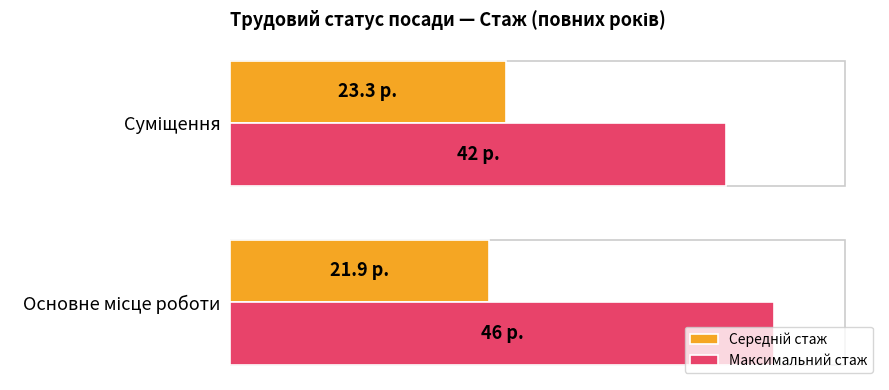

Reading left to right, transcribe all the data shown in this chart.

Середній стаж: 21.9	23.3
Максимальний стаж: 46.0	42.0